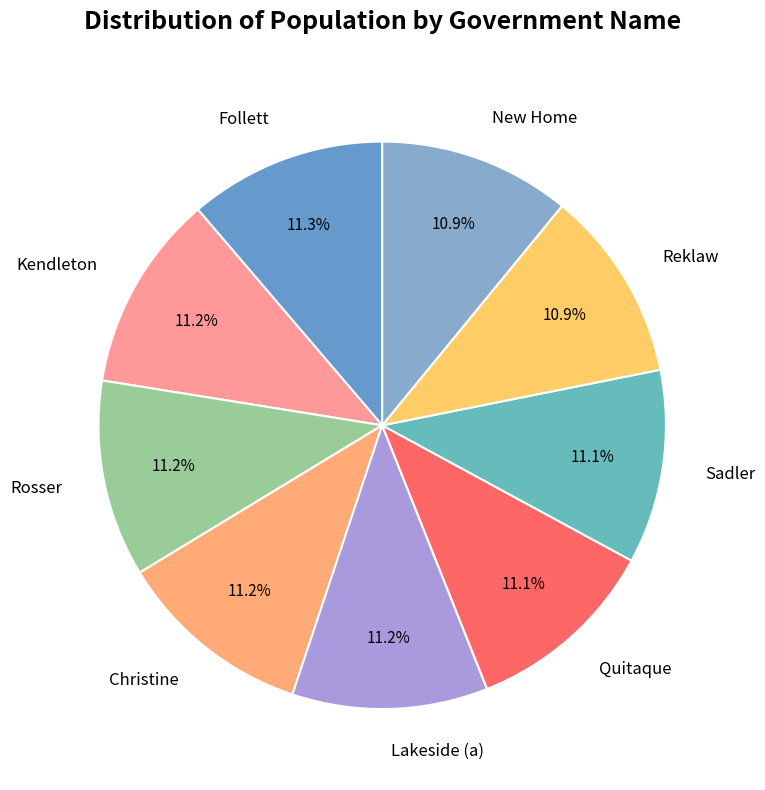

What is the total percentage of Rosser and Sadler?

22.3%